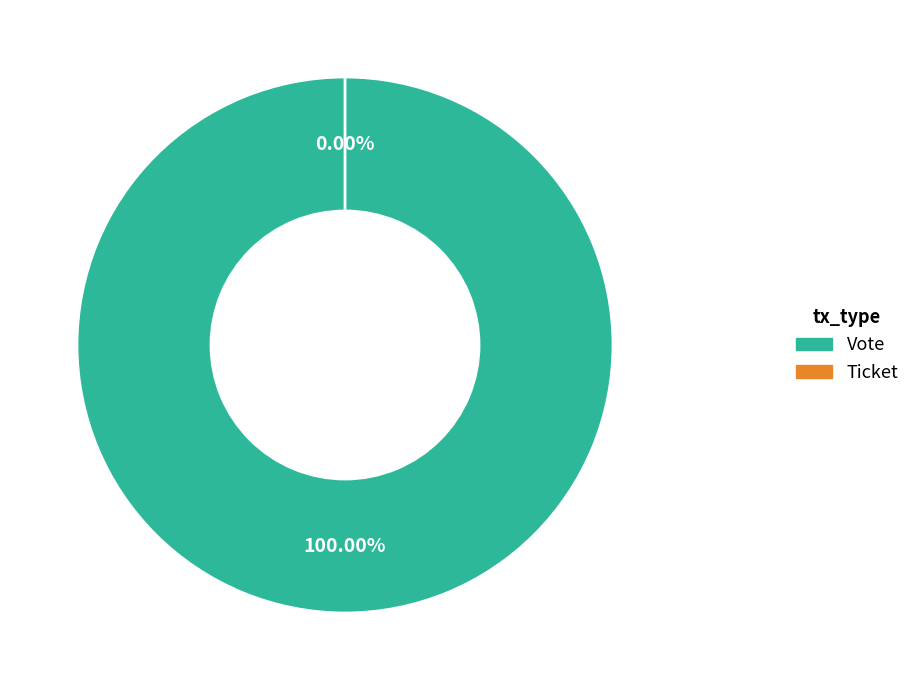

True or false: Vote accounts for 100% of the total.

True